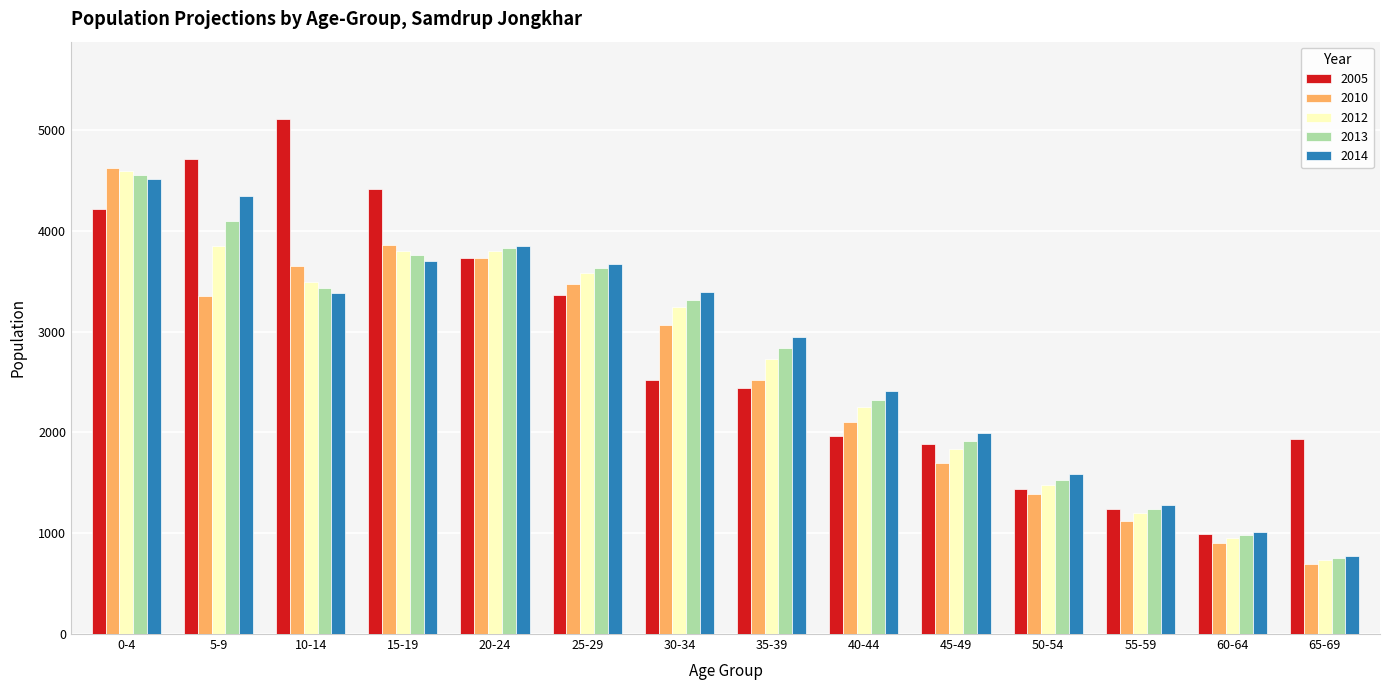

What position from the left is 60-64?

13